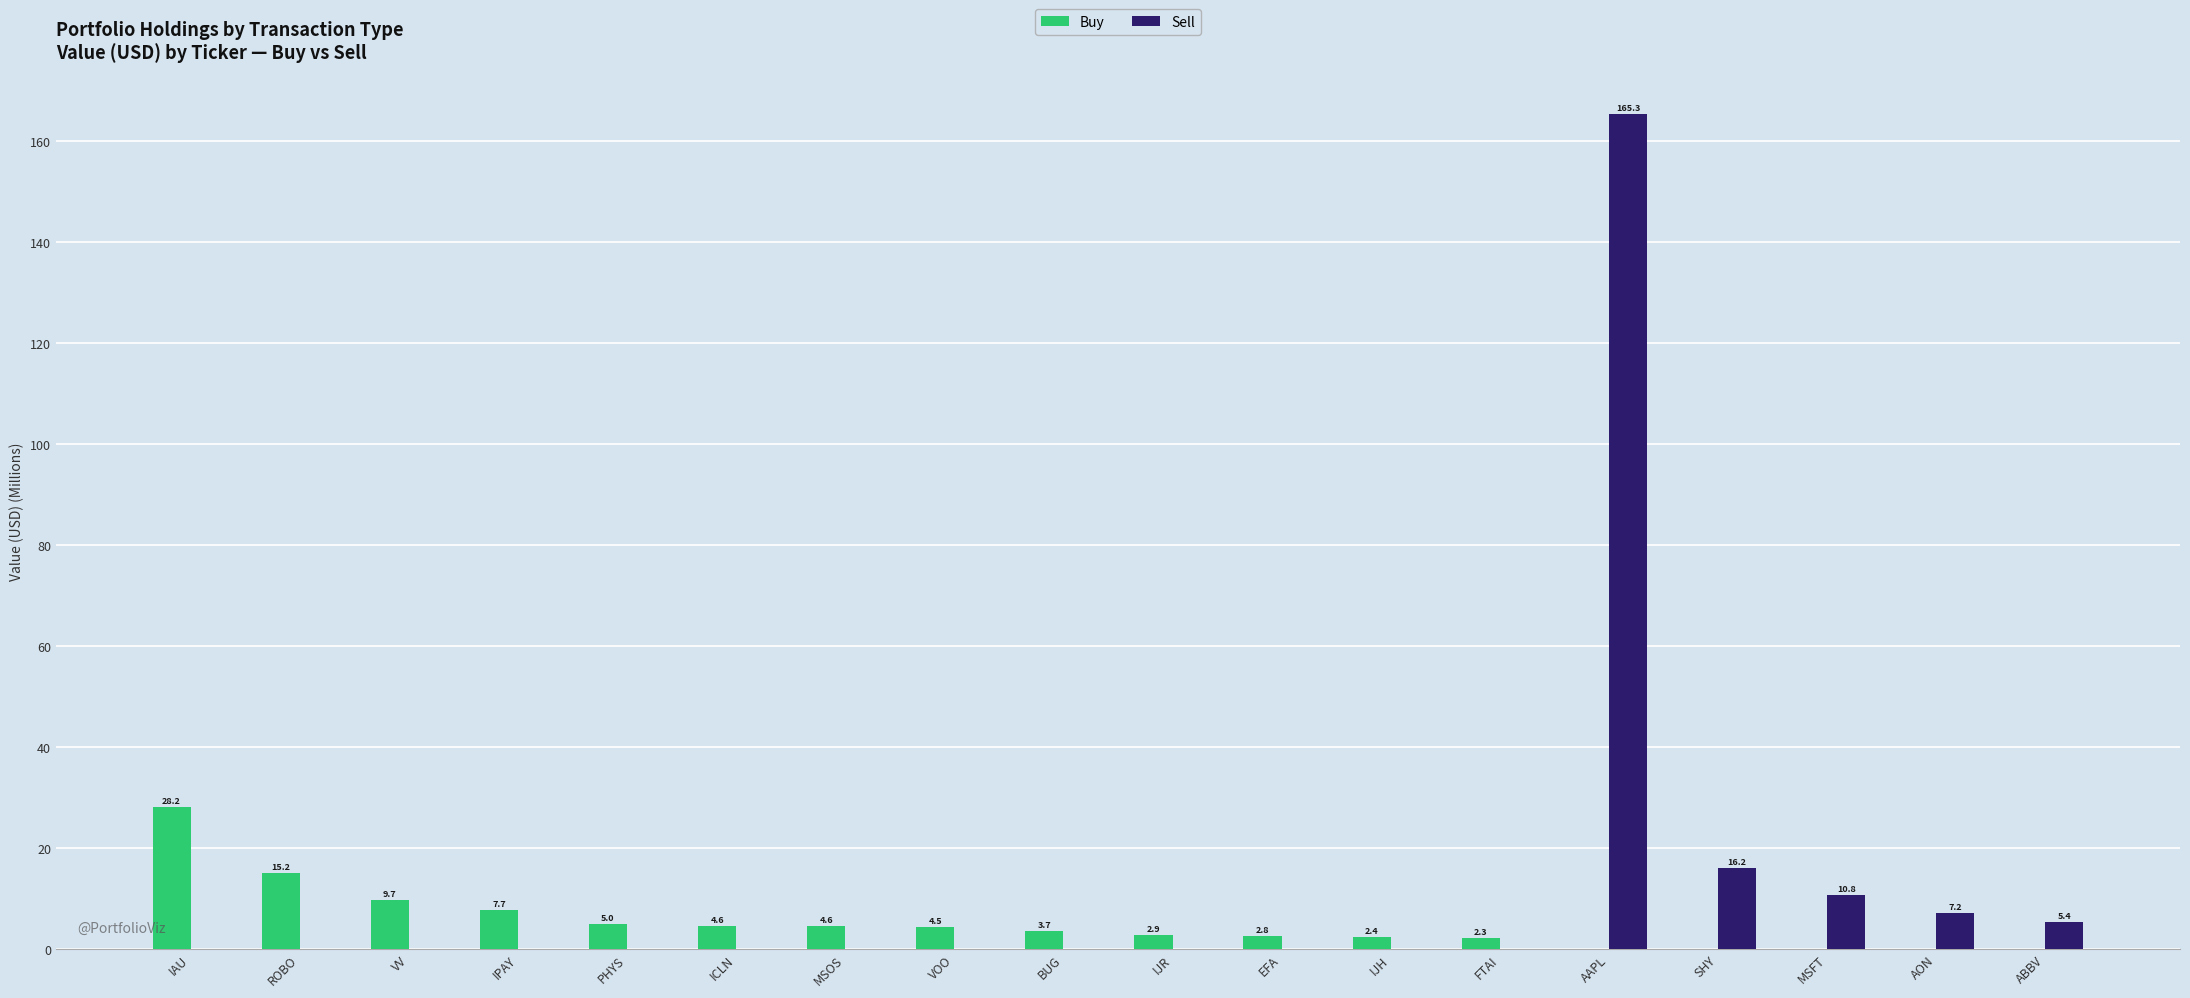

The value of Sell at MSOS is 50.4. True or false?

False